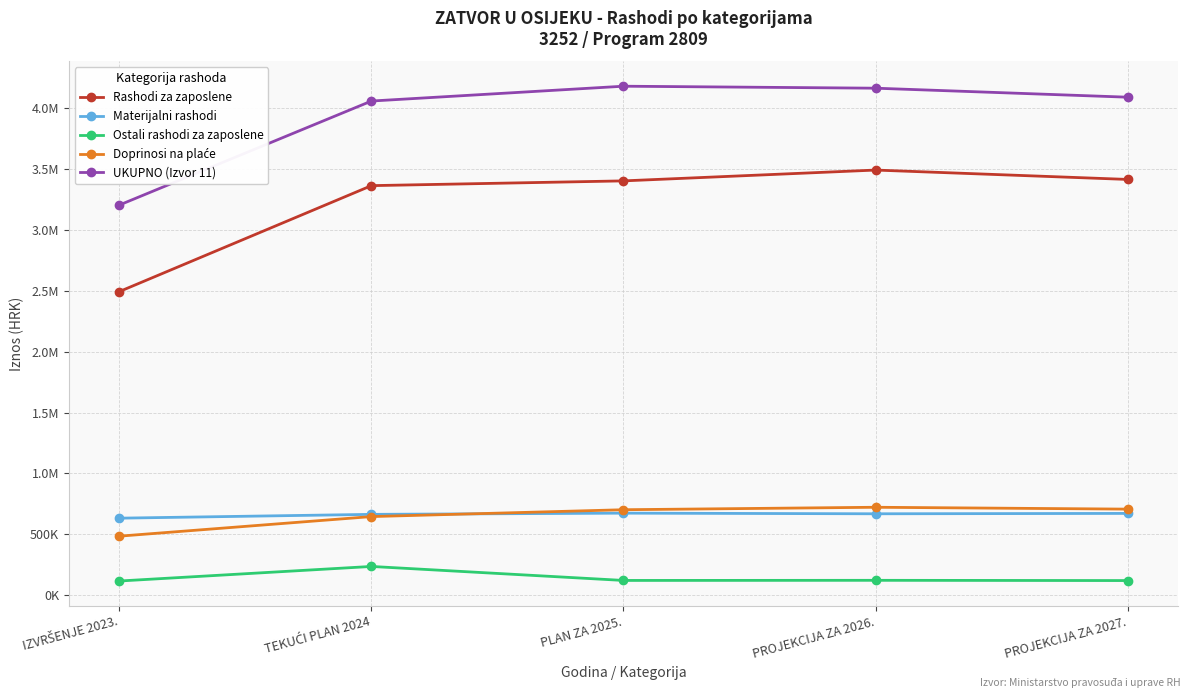

What is the spread (max minus min) of values at PROJEKCIJA ZA 2027.?

3971845.0